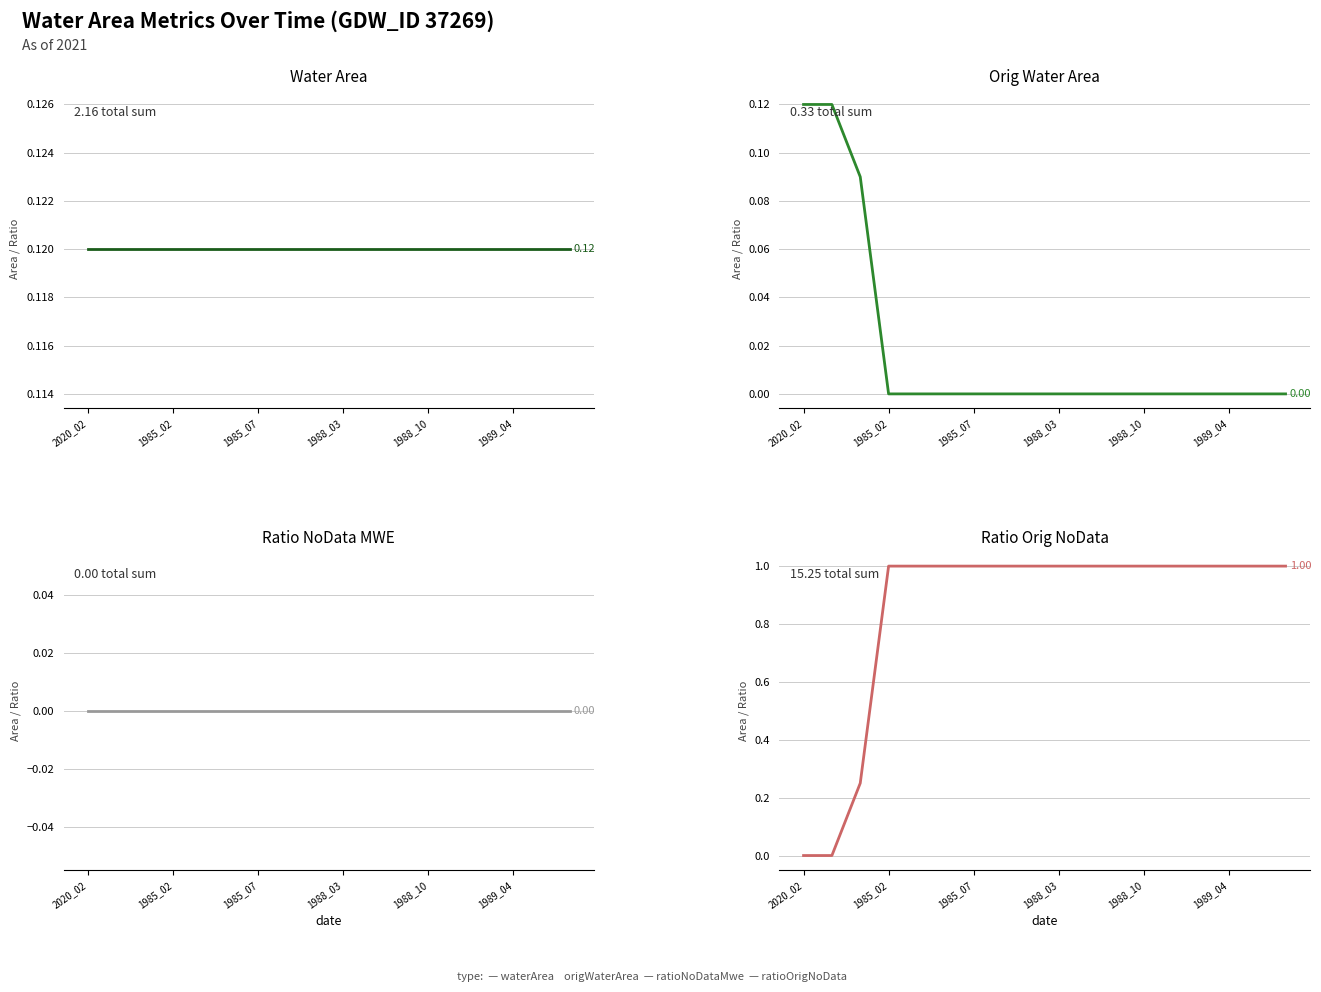

How many lines are shown in the chart?

4